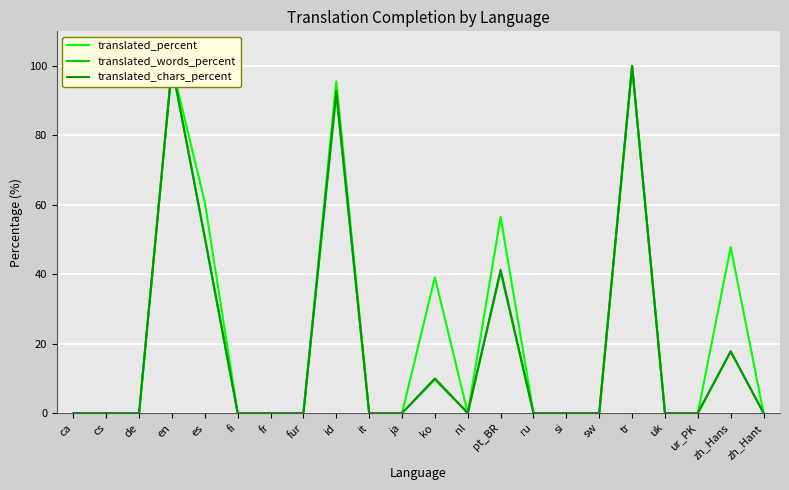

What is the difference between the translated_chars_percent values at cs and es?

50.5